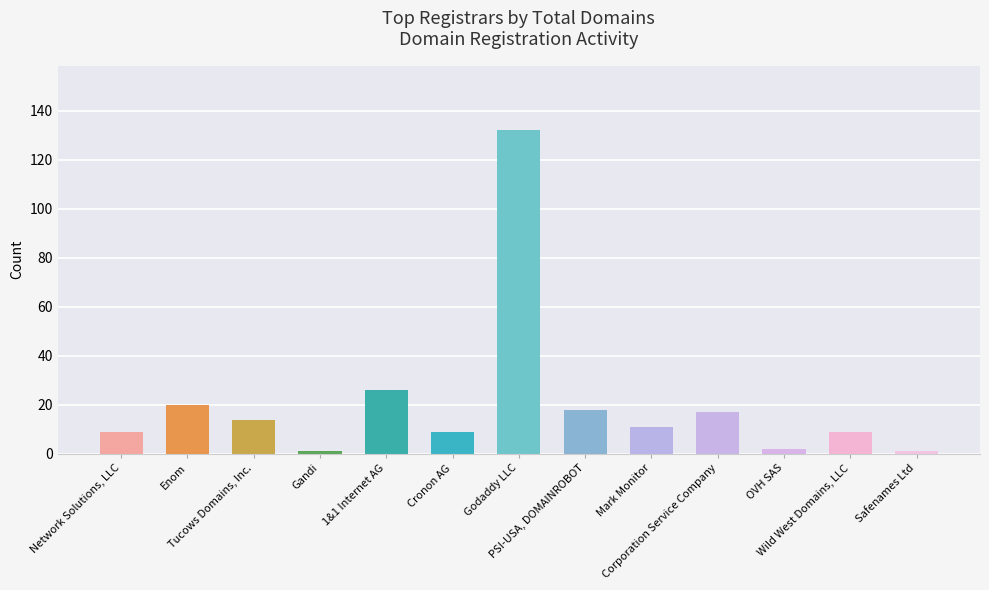

What is the difference between the second highest and second lowest values?

25